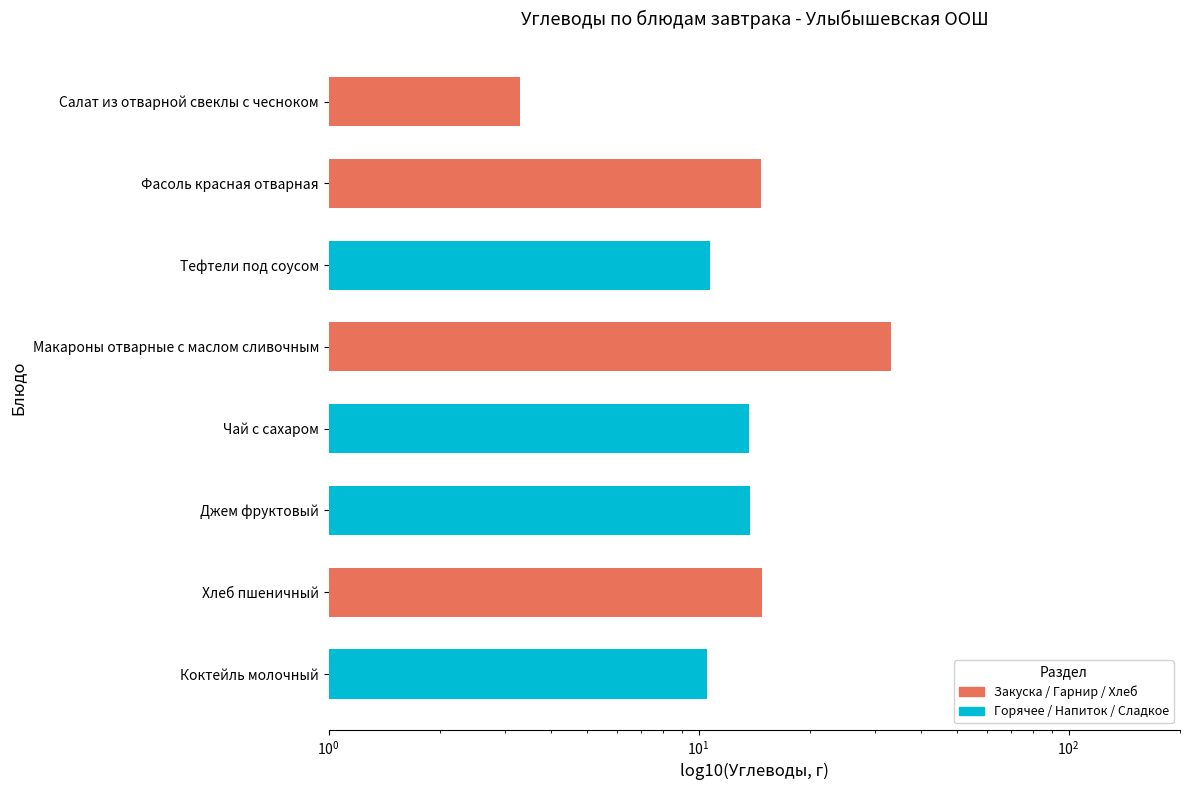

What position from the left is Коктейль молочный?

8